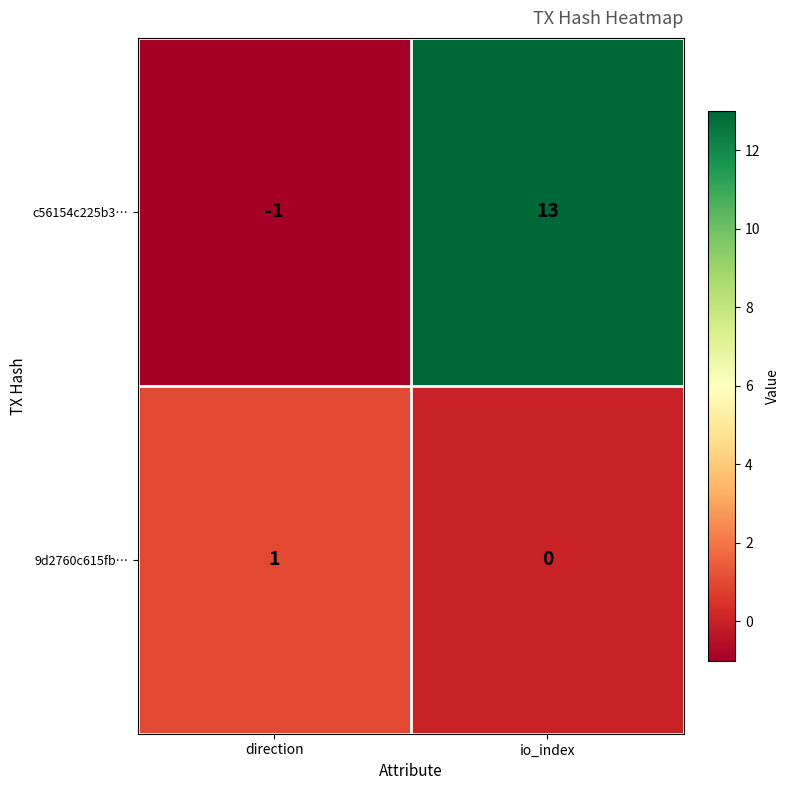

True or false: c56154c225b3… has a value of 0 at direction.

False